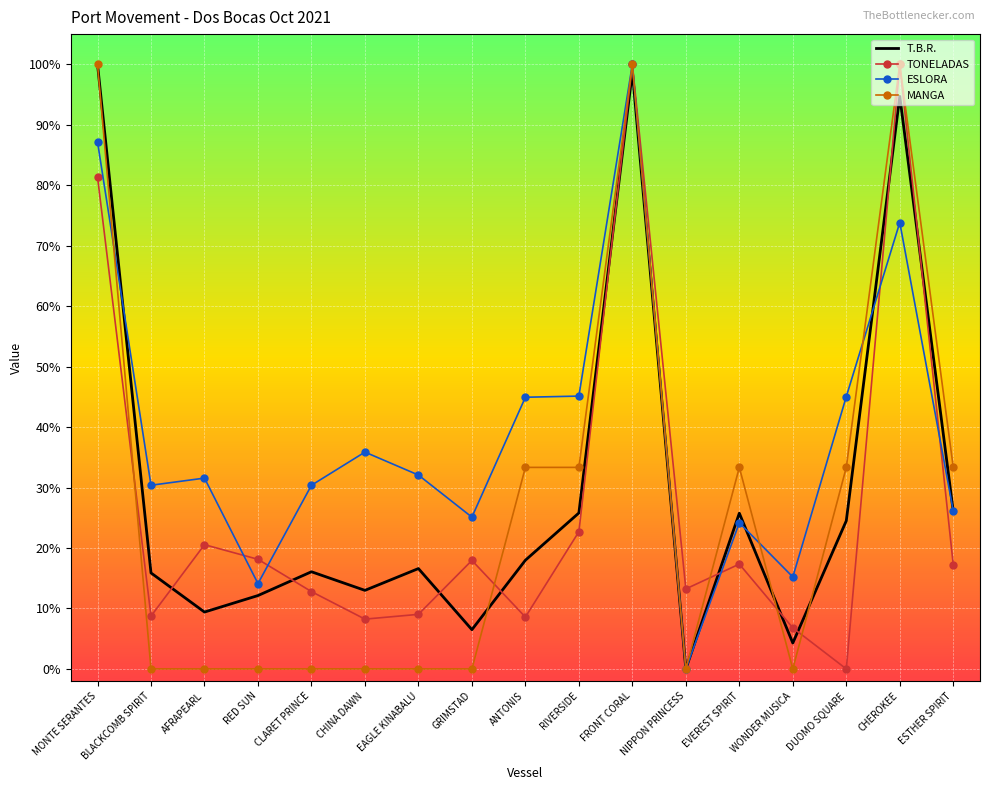

Is it true that ESLORA equals -0.5 at NIPPON PRINCESS?

False